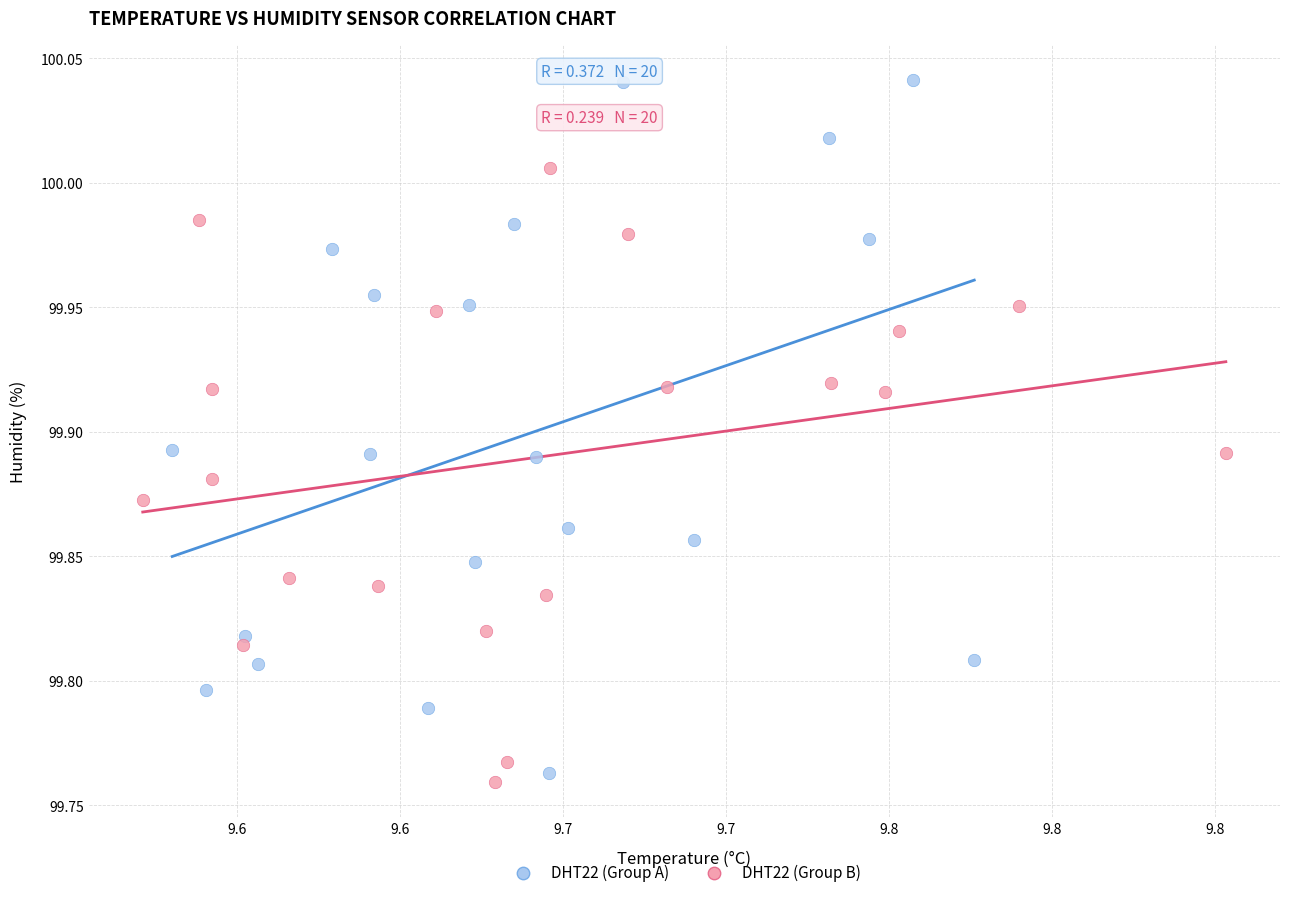

Which series has the widest spread of Y values?

DHT22 (Group A)